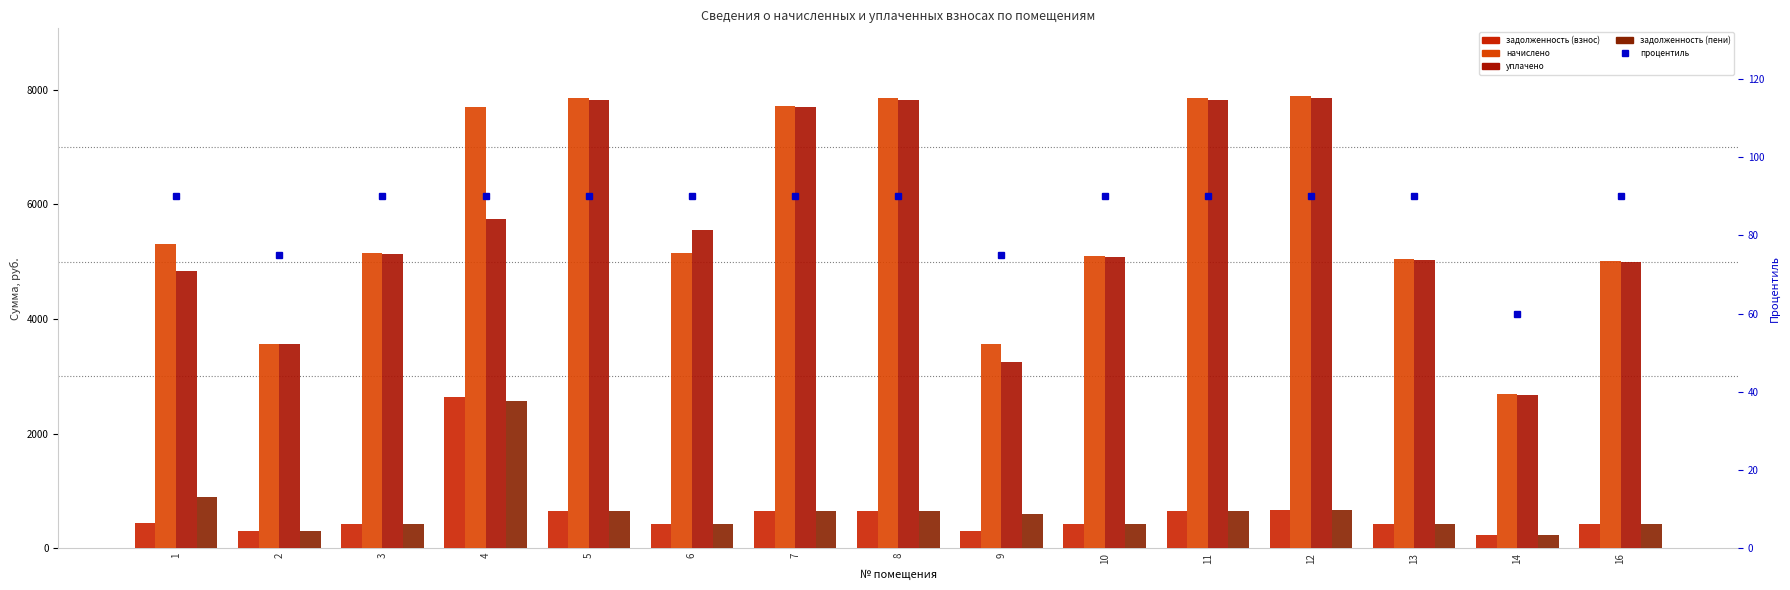

Reading left to right, transcribe all the data shown in this chart.

задолженность (взнос): 1=442.2	2=297.5	3=428.9	4=2638.2	5=654.6	6=428.9	7=643.3	8=654.6	9=296.5	10=424.8	11=654.6	12=657.7	13=420.7	14=224.2	16=417.6
начислено: 1=5306.5	2=3570.5	3=5146.4	4=7707.4	5=7855.1	6=5146.4	7=7719.6	8=7855.1	9=3558.1	10=5097.1	11=7855.1	12=7892.0	13=5047.9	14=2690.2	16=5011.0
уплачено: 1=4847.5	2=3559.2	3=5130.1	4=5750.1	5=7830.2	6=5550.8	7=7695.1	8=7830.2	9=3250.3	10=5081.0	11=7830.2	12=7867.0	13=5031.9	14=2681.6	16=4995.1
задолженность (пени): 1=884.4	2=297.5	3=428.9	4=2575.1	5=654.6	6=428.9	7=643.3	8=654.6	9=593.0	10=424.8	11=654.6	12=657.7	13=420.7	14=224.2	16=417.6
процентиль: 1=90.0	2=75.0	3=90.0	4=90.0	5=90.0	6=90.0	7=90.0	8=90.0	9=75.0	10=90.0	11=90.0	12=90.0	13=90.0	14=60.0	16=90.0